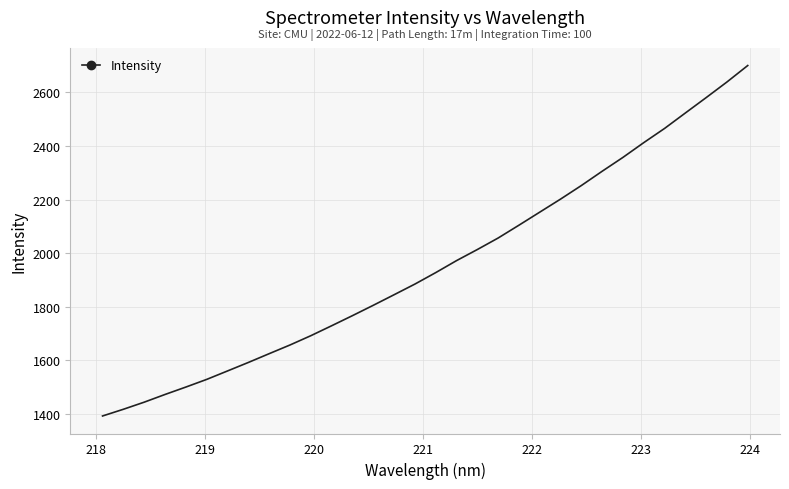

True or false: the data has more than 0 interior local peaks.

False